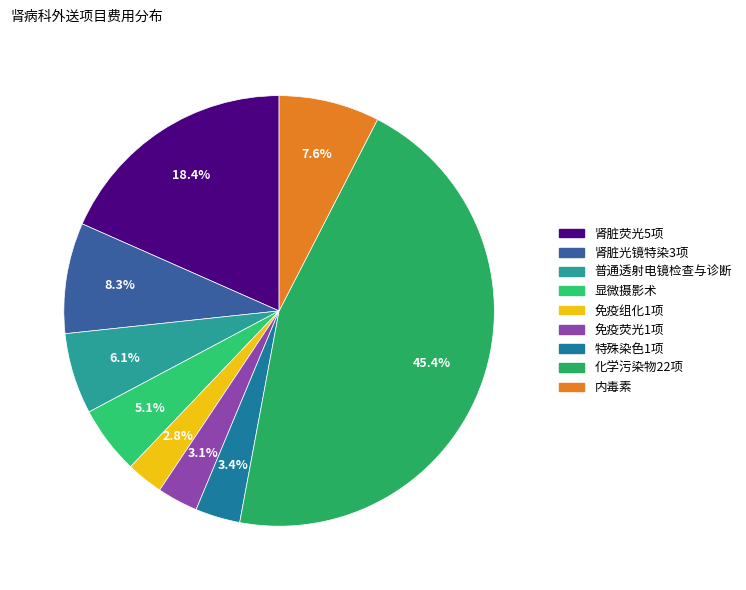

Which slice is the largest?

化学污染物22项